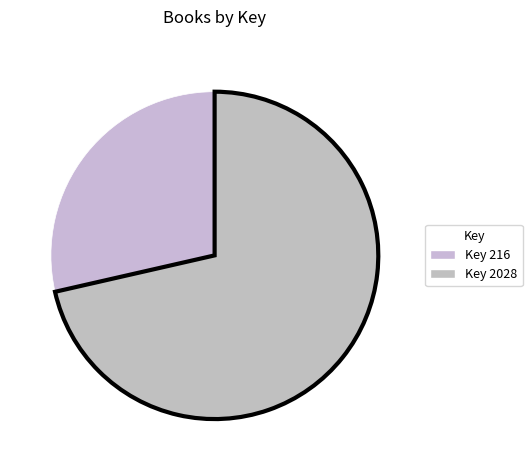

How many slices are in this pie chart?

2